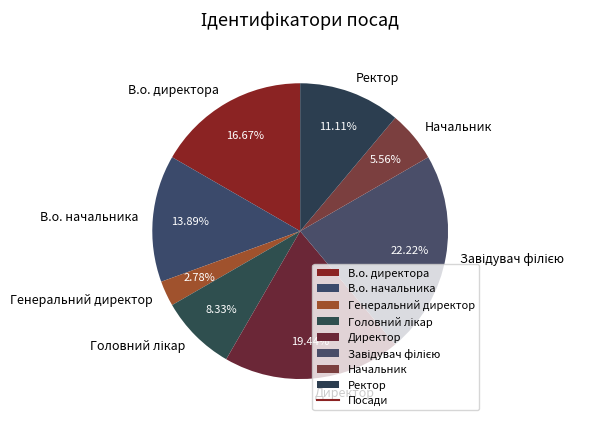

What is the smallest slice in the pie chart?

Генеральний директор